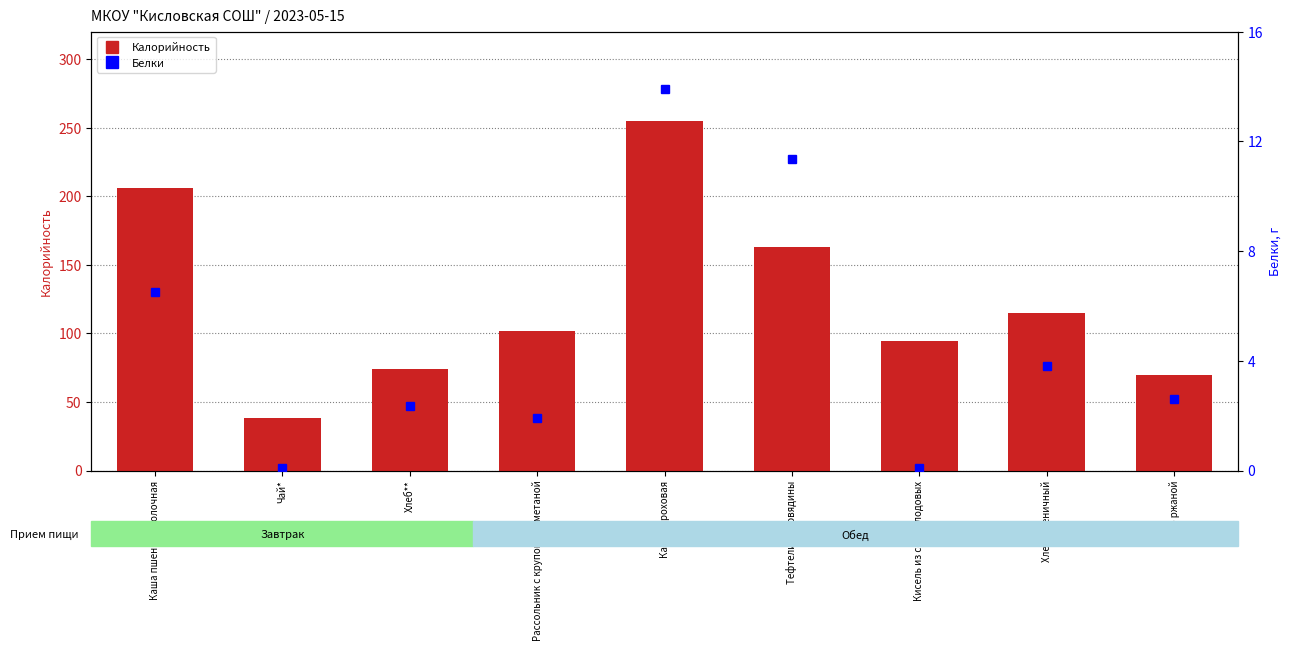

What position from the right is Каша гороховая?

5